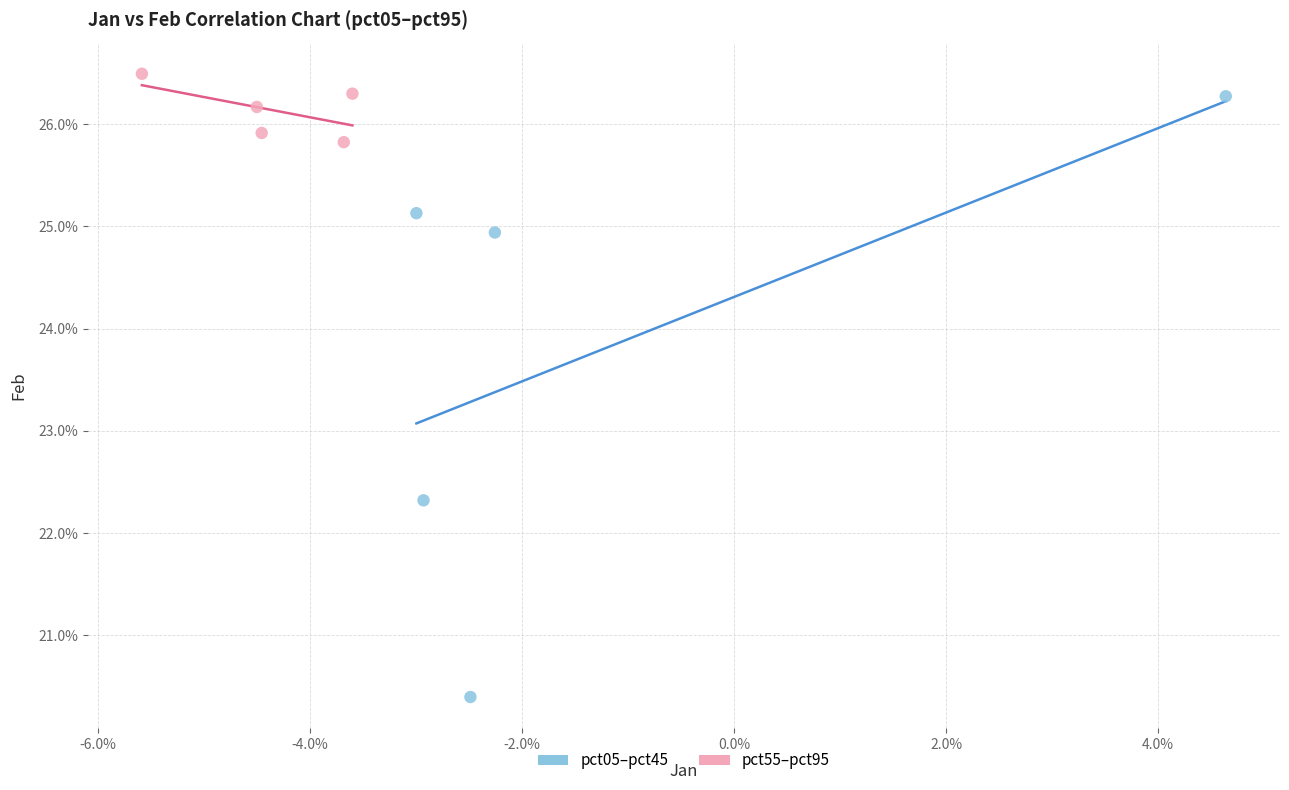

What are all the series names shown in the legend?

pct05–pct45, pct55–pct95